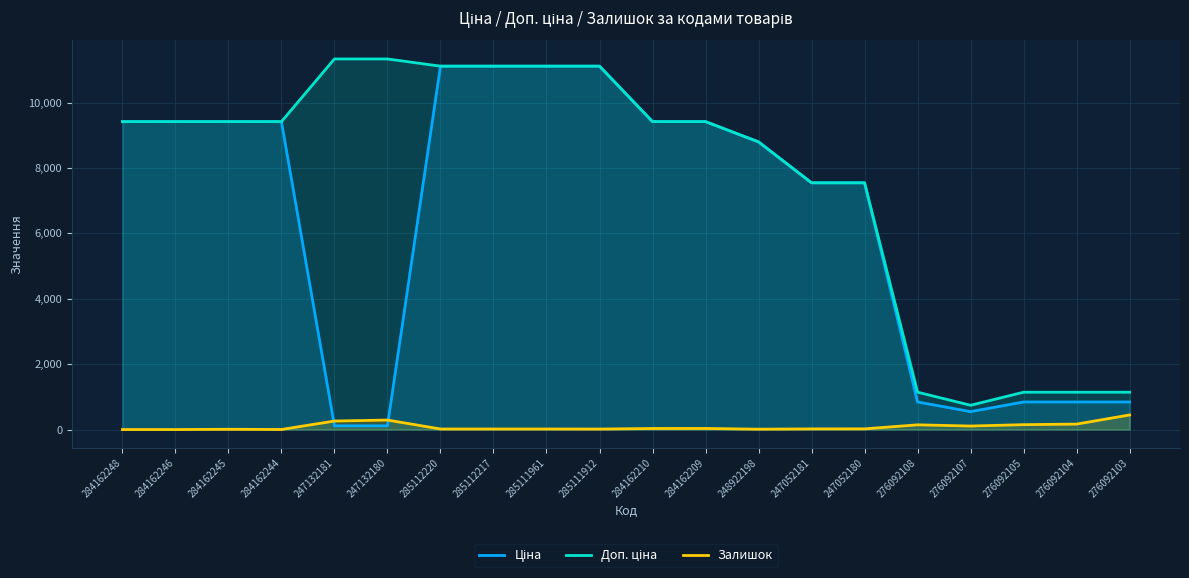

How many values in the Ціна series are below 9416?

10